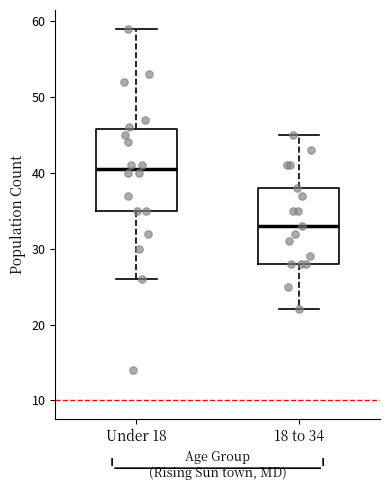

Where is the lower edge of the box for 18 to 34 on the y-axis? The values are not printed on the chart, so give them approximately, as read against the axis.

28